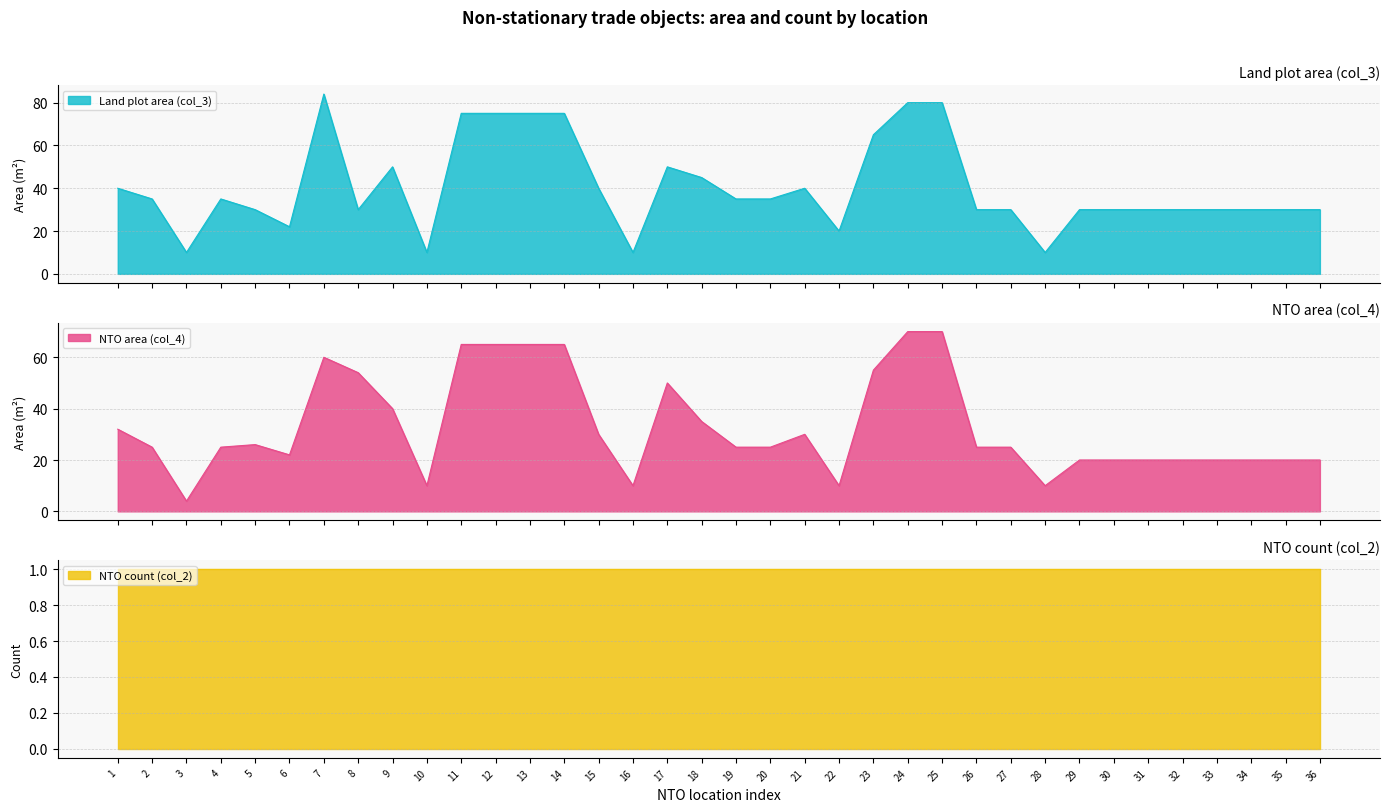

What is the highest value of the Land plot area (col_3) series?

84